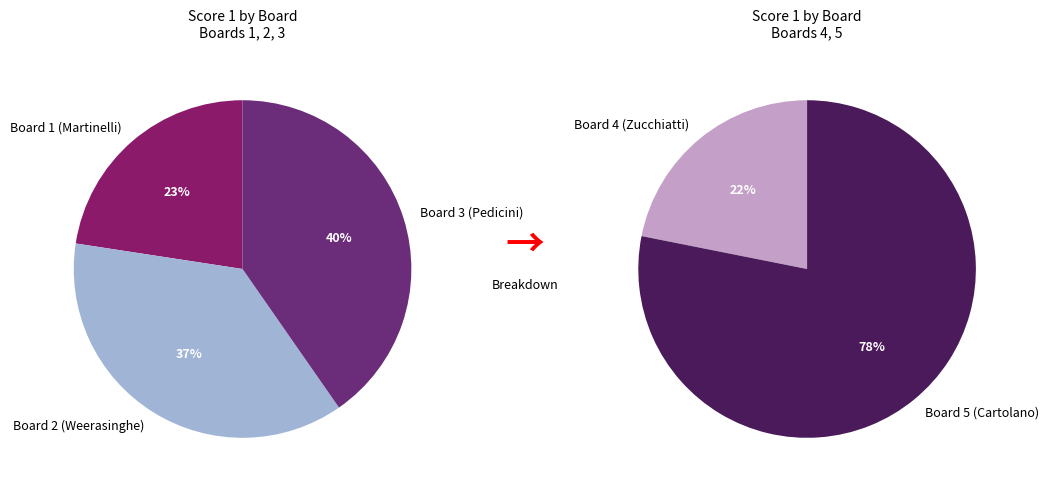

What is the smallest slice in the pie chart?

Board 4 (Zucchiatti)